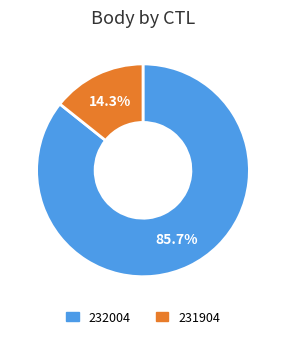

Rank the categories by value from highest to lowest.

232004, 231904